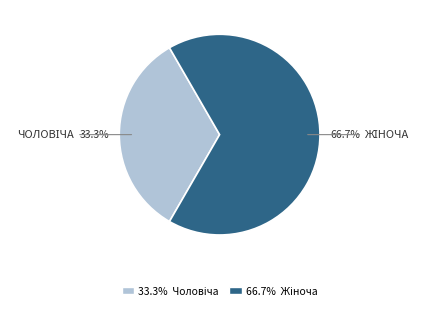

Does any single category account for the majority?

Yes